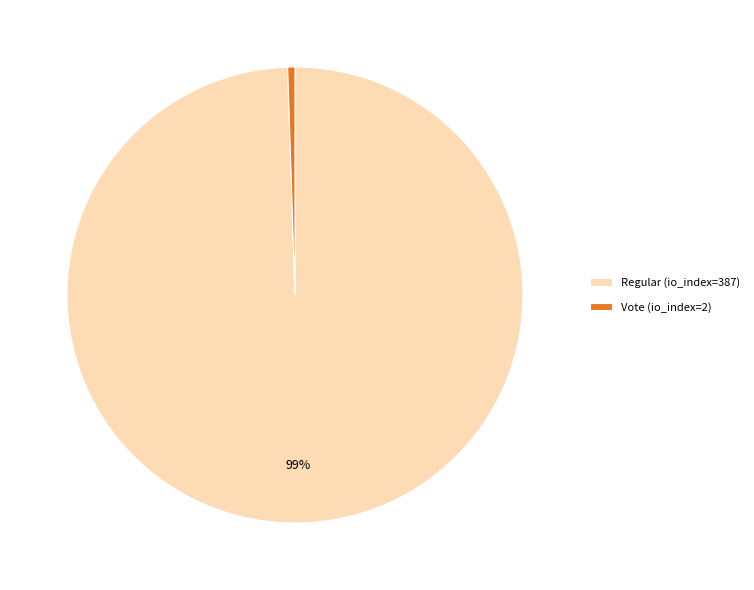

Is Regular (io_index=387) the majority of the pie?

Yes